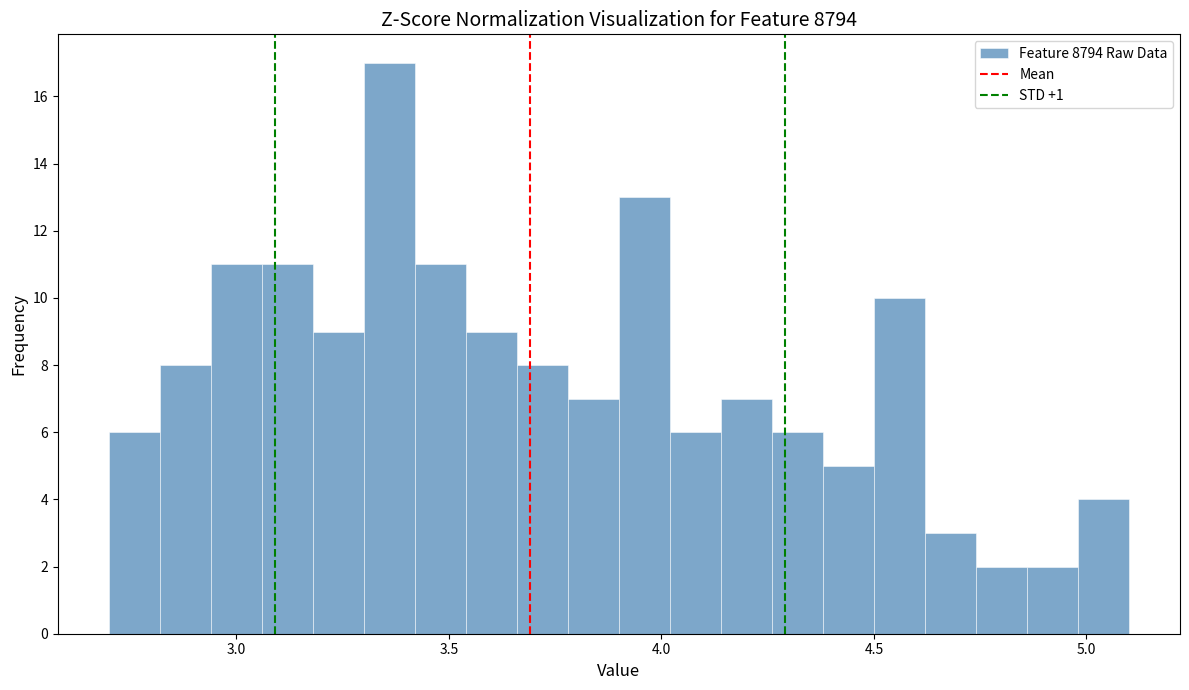

Read against the x-axis, roughly where is the centre of the tallest bar?

3.35